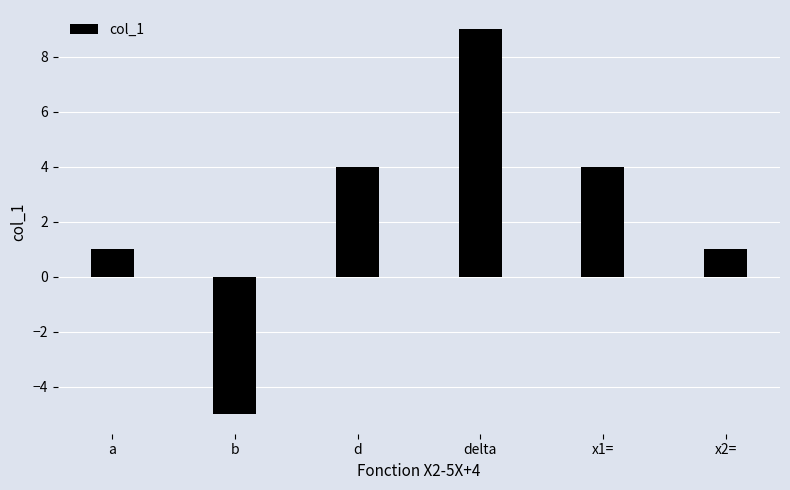

Does the chart contain stacked bars?

No